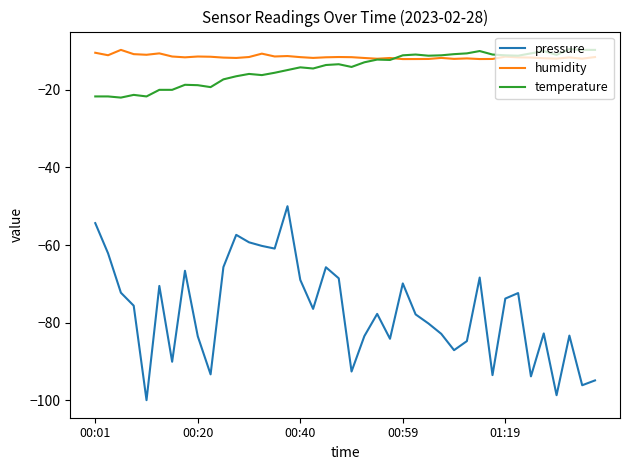

Which series has the largest range (max minus min)?

pressure